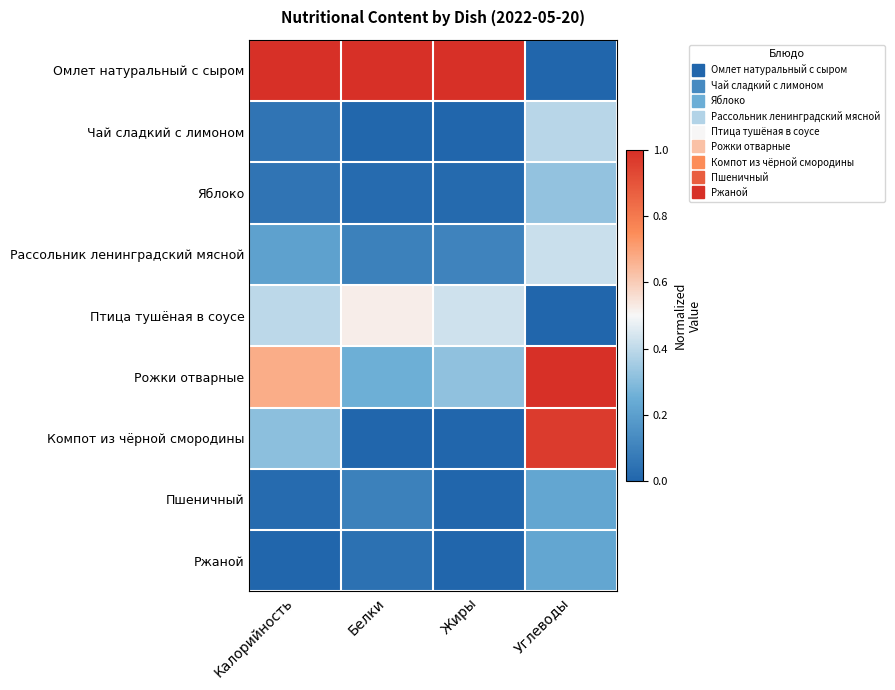

At which category is the sum across all series the highest?

Углеводы